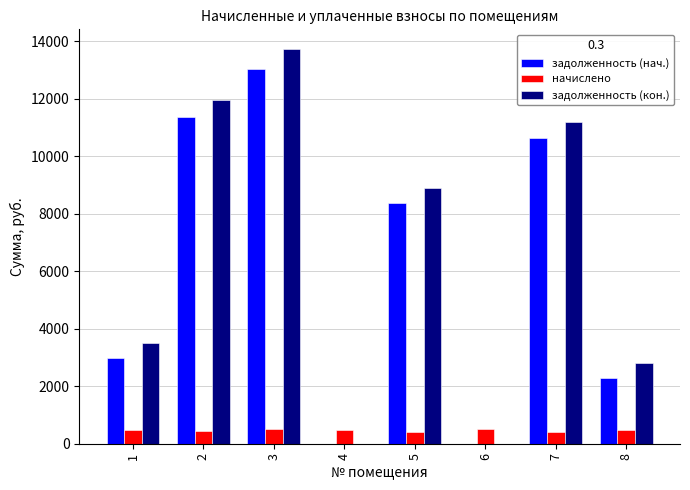

What is the difference between the задолженность (кон.) values at 2 and 4?

11969.1